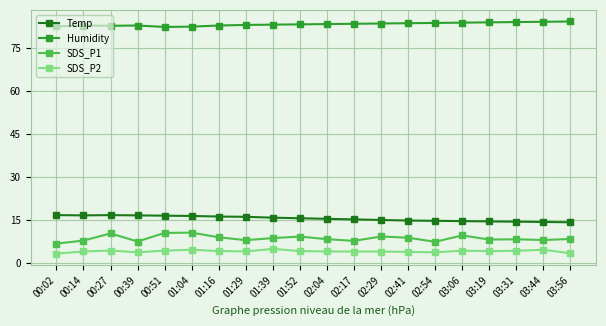

What is the value of the Humidity point at the 13th from the left?

83.5